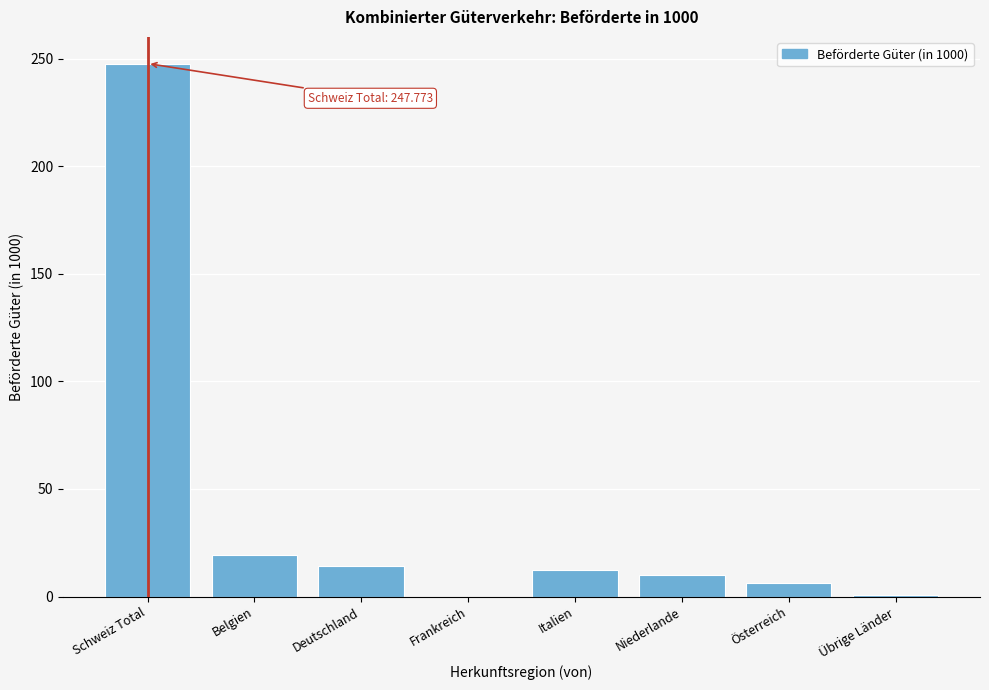

True or false: the data shows 27.8 at Belgien.

False